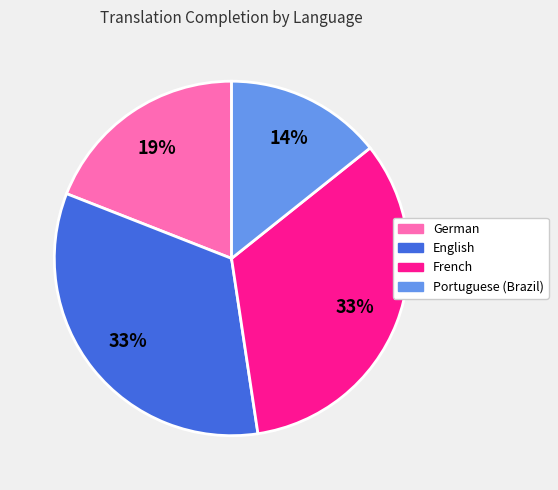

To the nearest percent, what is the difference between the largest and smallest slice percentages?

19%